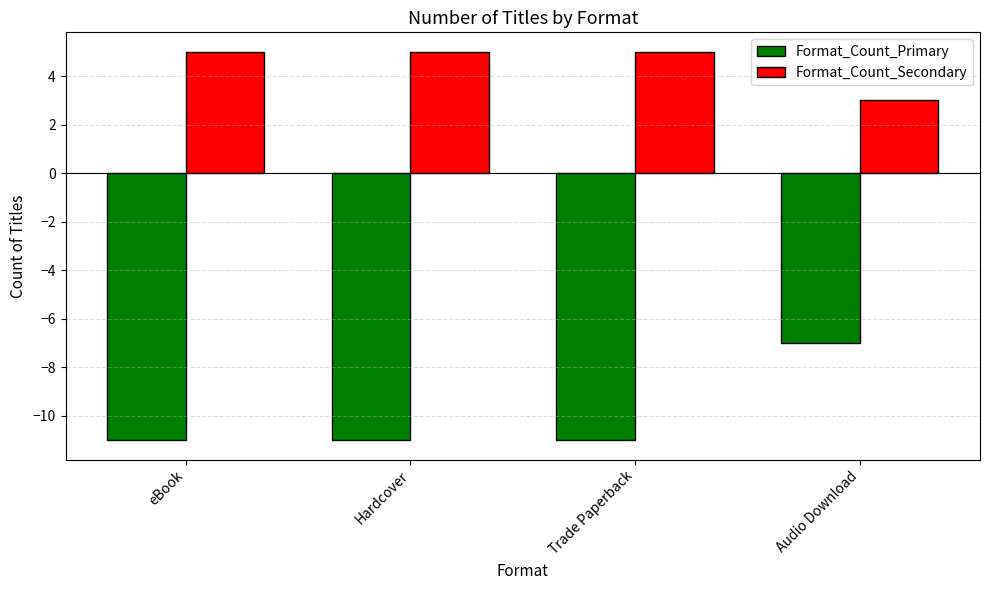

What is the approximate value of Format_Count_Secondary at Hardcover?

5